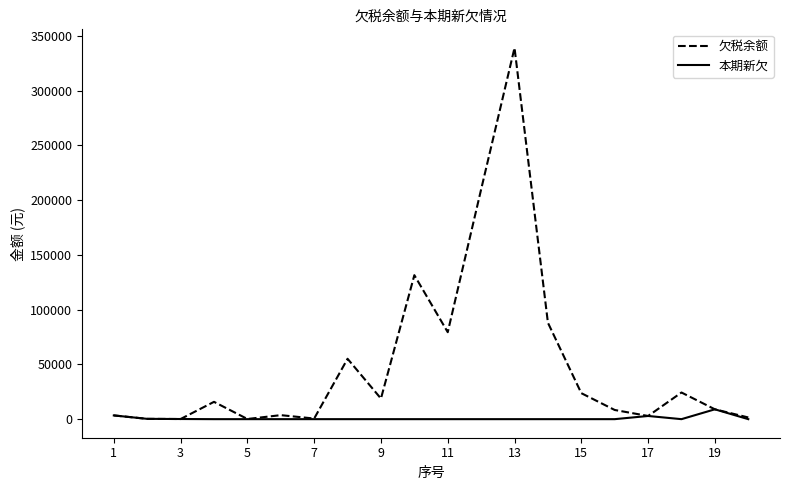

Which series has the widest spread of values?

欠税余额